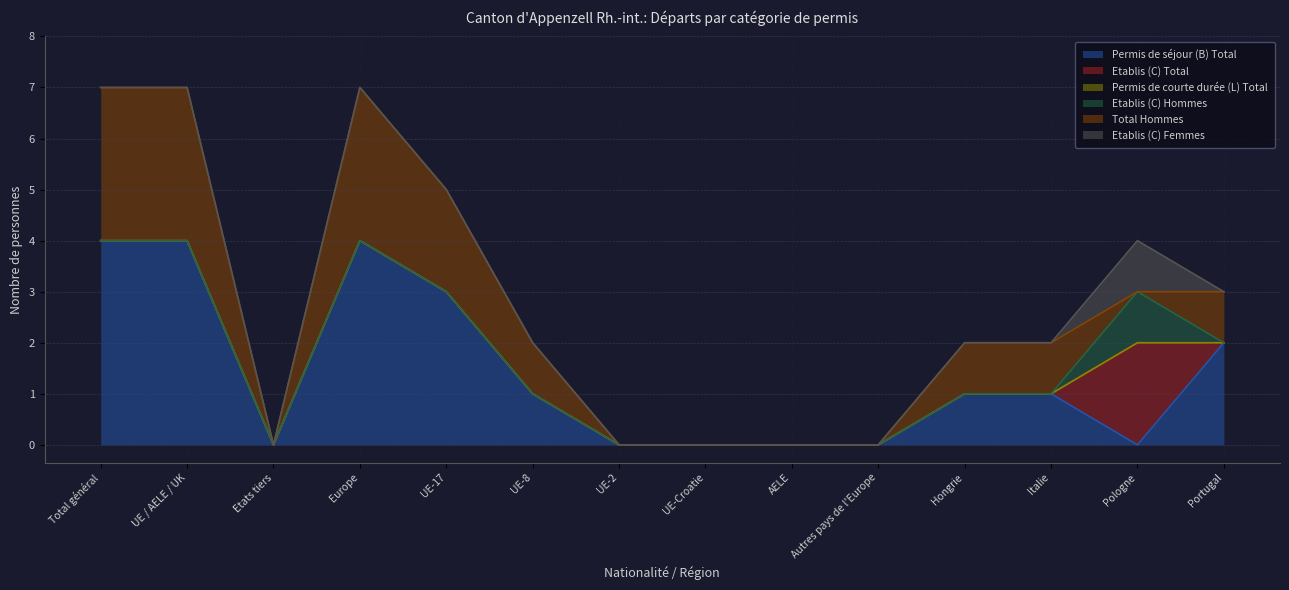

At which category is the sum across all series the highest?

Total général